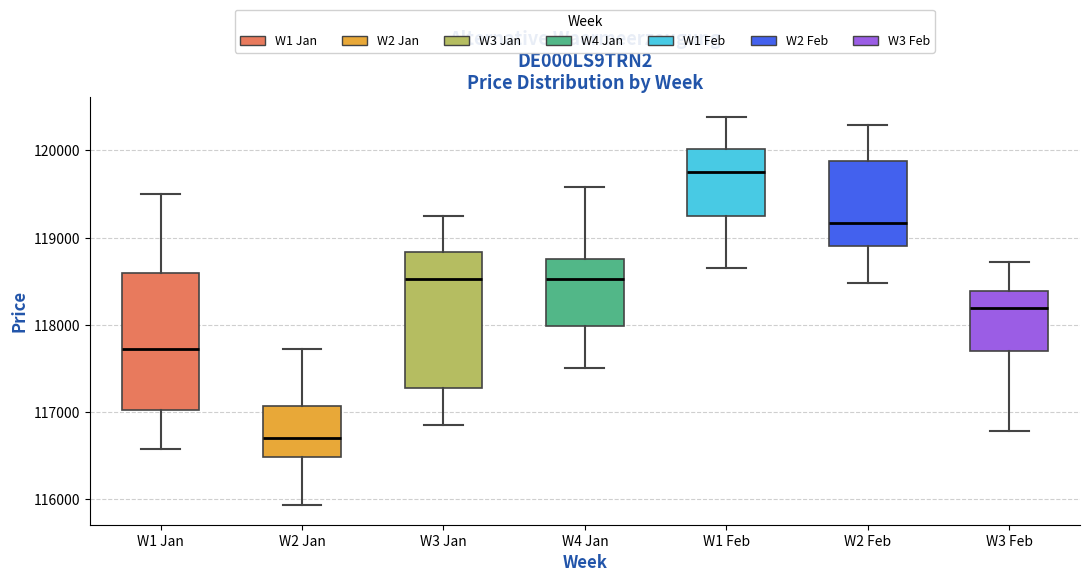

Reading left to right, read every box against the y-axis: the position of its median line, the range the box covers, and the ends of its whiskers. The values are not printed on the chart, so give them approximately, as read against the axis.

W1 Jan: median 117700, box 117000 to 118600, whiskers 116600 to 119500
W2 Jan: median 116700, box 116500 to 117100, whiskers 115900 to 117700
W3 Jan: median 118500, box 117300 to 118800, whiskers 116900 to 119300
W4 Jan: median 118500, box 118000 to 118800, whiskers 117500 to 119600
W1 Feb: median 119800, box 119200 to 120000, whiskers 118700 to 120400
W2 Feb: median 119200, box 118900 to 119900, whiskers 118500 to 120300
W3 Feb: median 118200, box 117700 to 118400, whiskers 116800 to 118700